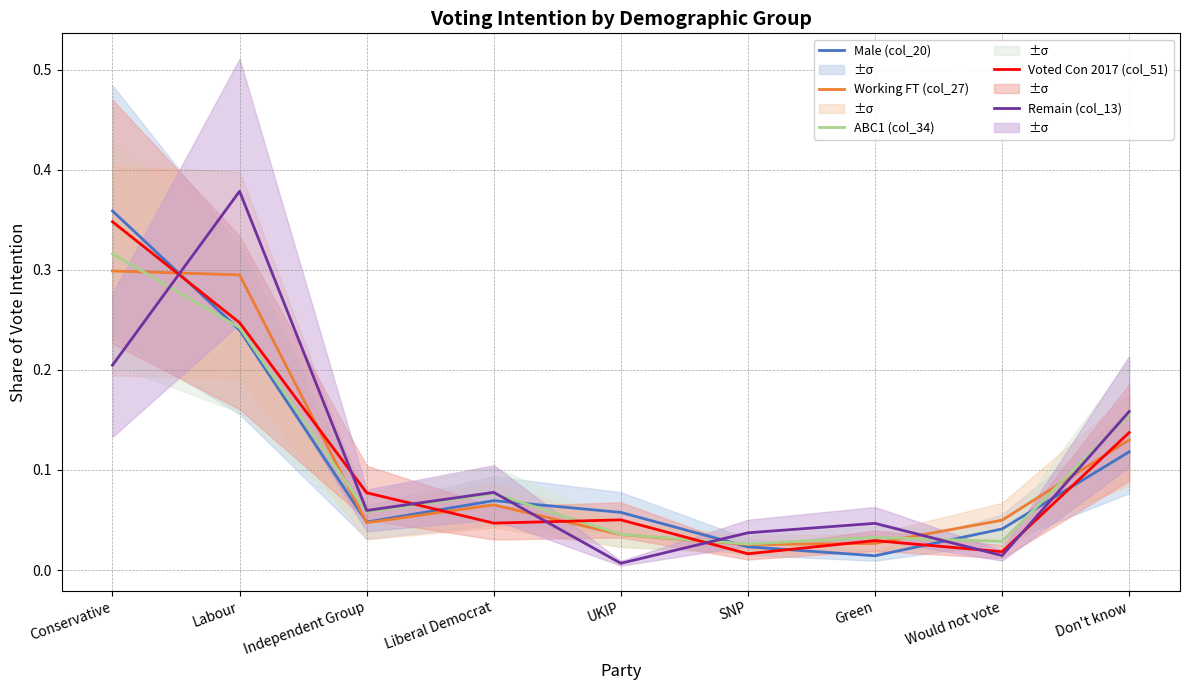

The value of ABC1 (col_34) at Conservative is 0.3. True or false?

True